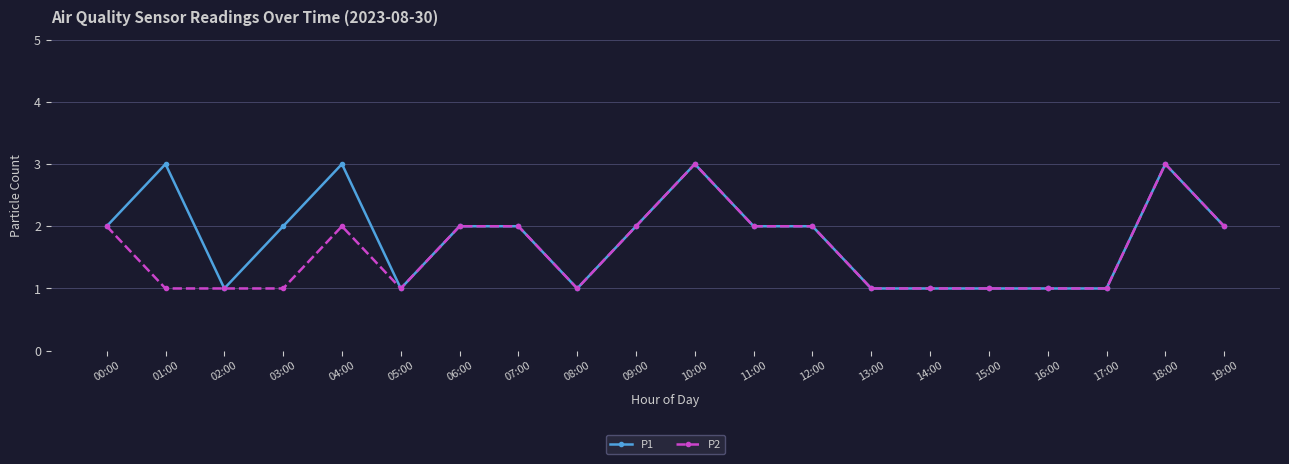

Rank the series by their average value, from lowest to highest.

P2, P1